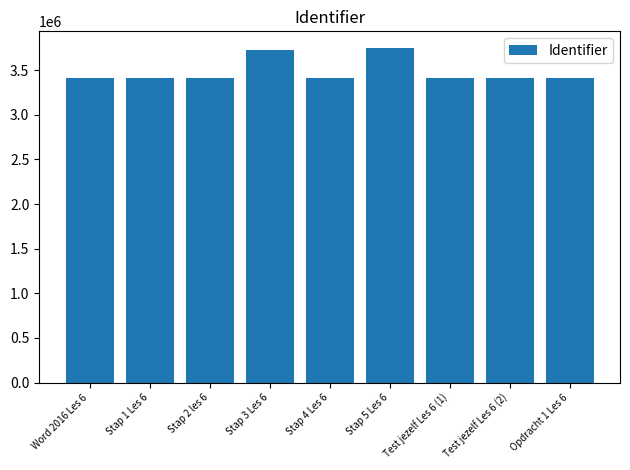

What position from the left is Stap 3 Les 6?

4